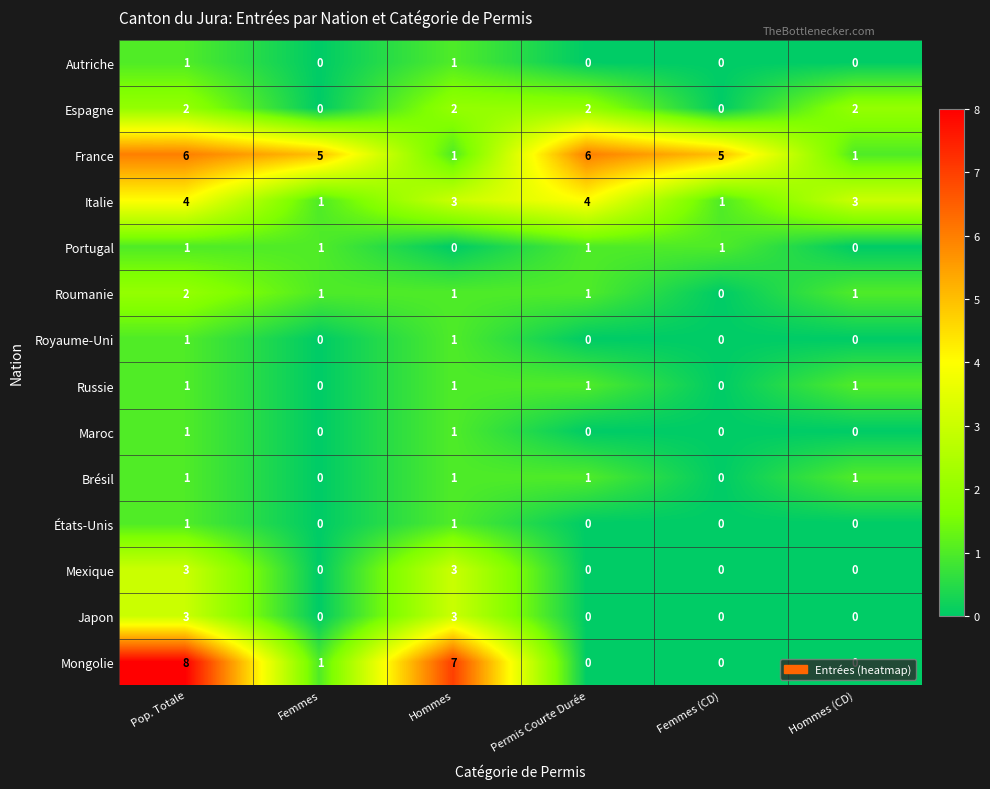

True or false: Portugal has a value of 2 at Femmes (CD).

False